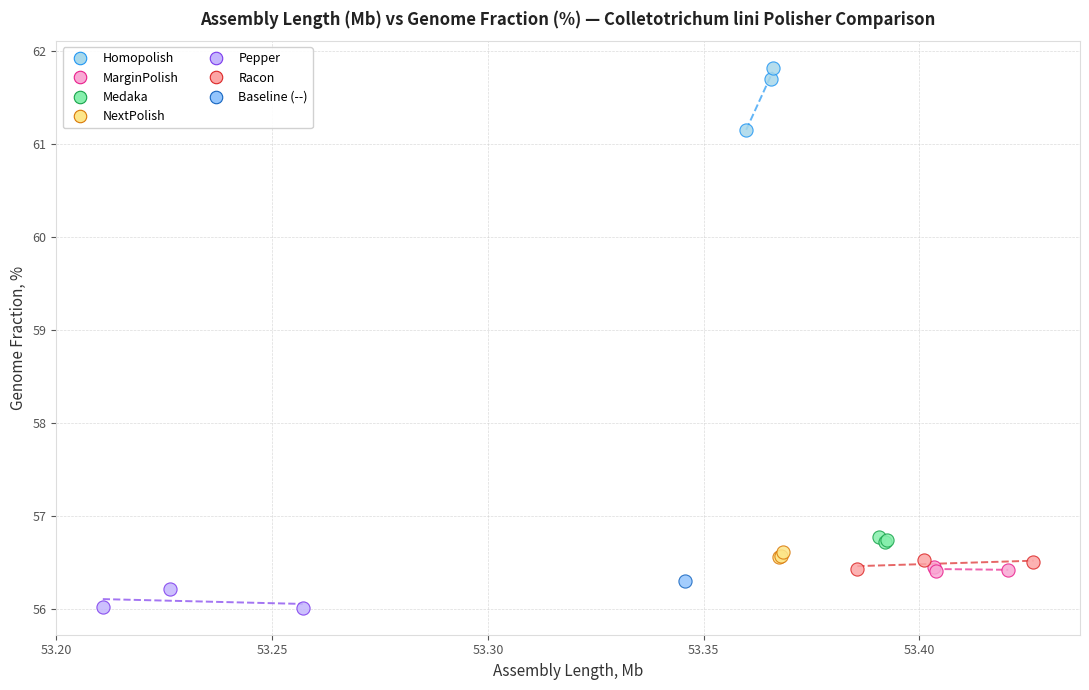

Which series reaches the minimum Y coordinate?

Pepper